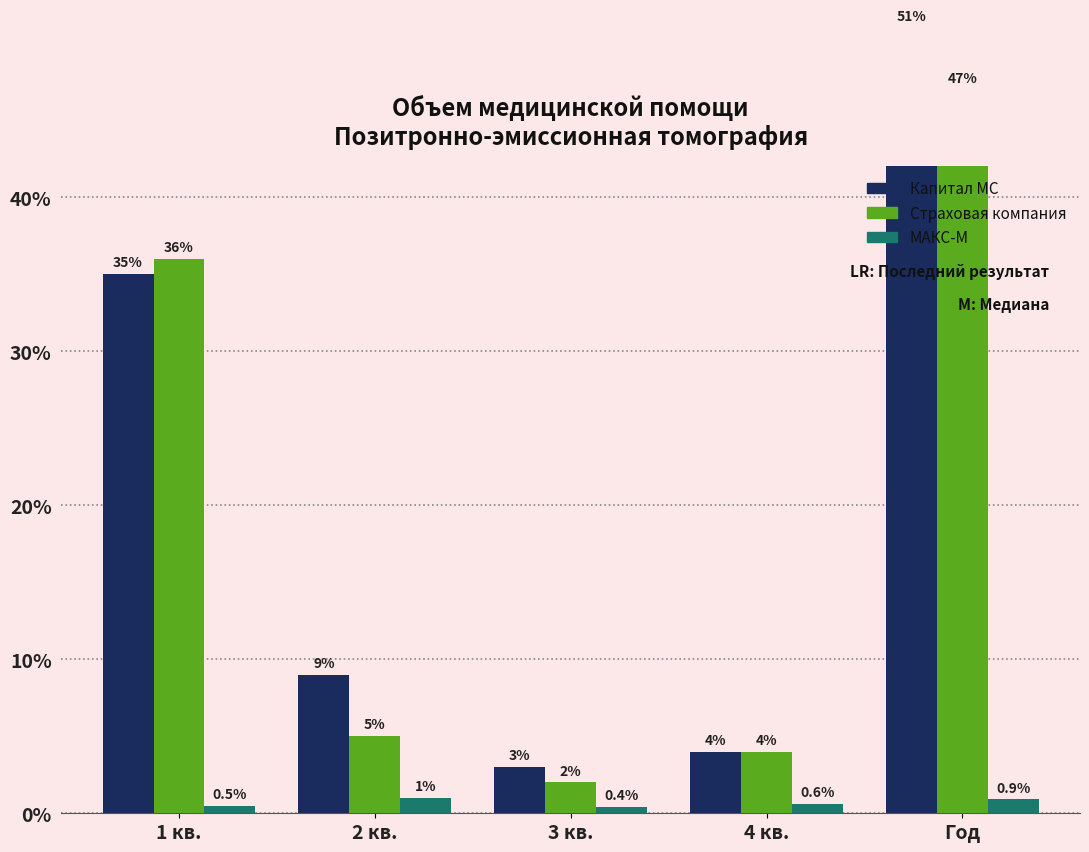

What is the difference between the second highest and minimum values in the МАКС-М series?

0.5